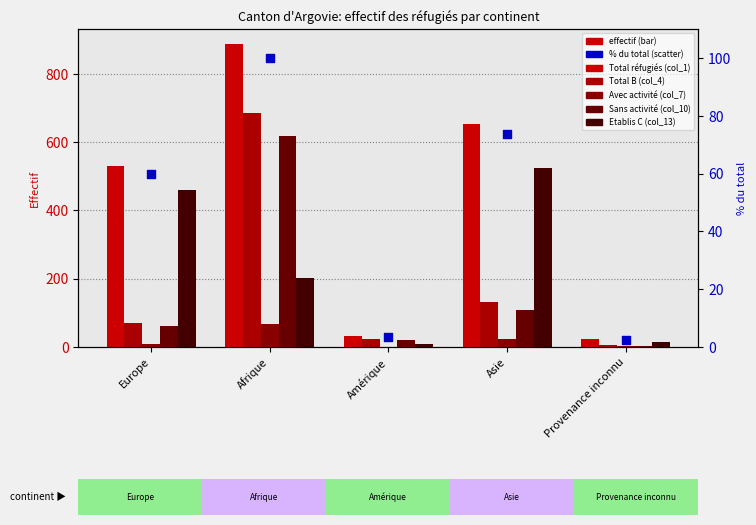

Which series has the widest spread of Y values?

Total réfugiés (col_1)